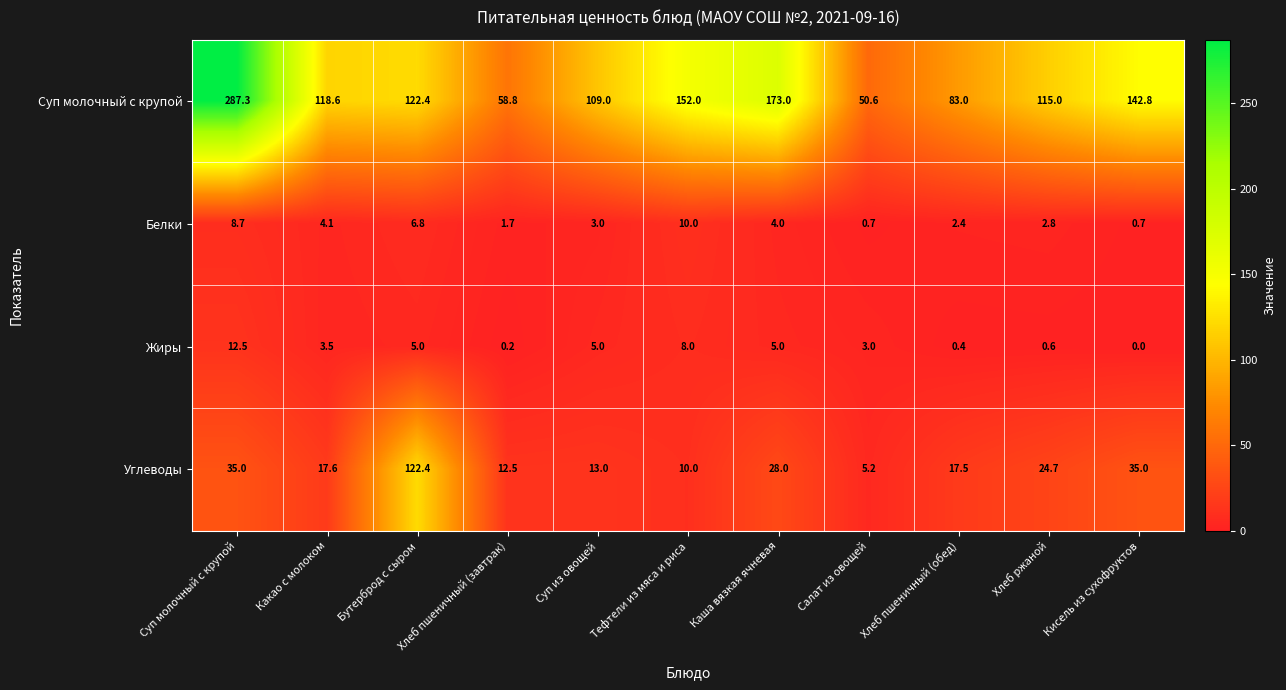

Is it true that Жиры equals 12.5 at Суп молочный с крупой?

True